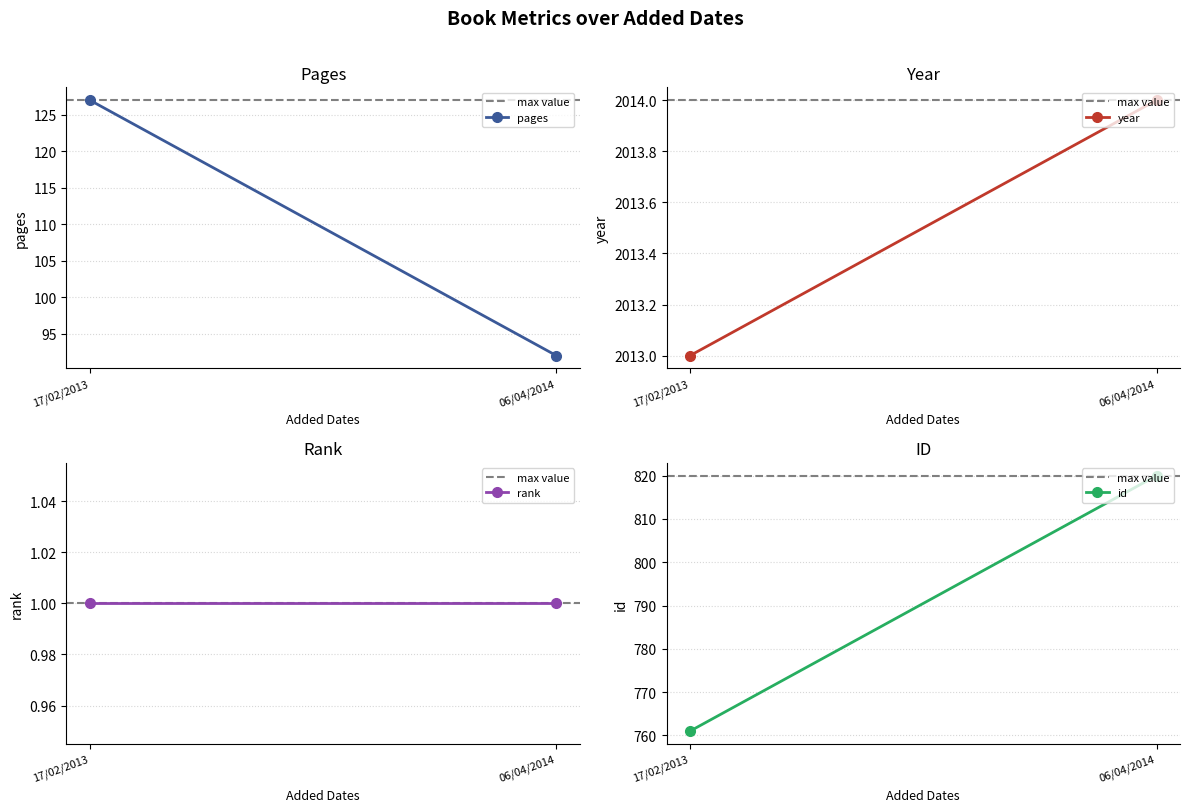

Between 06/04/2014 and 17/02/2013, which is larger?

06/04/2014